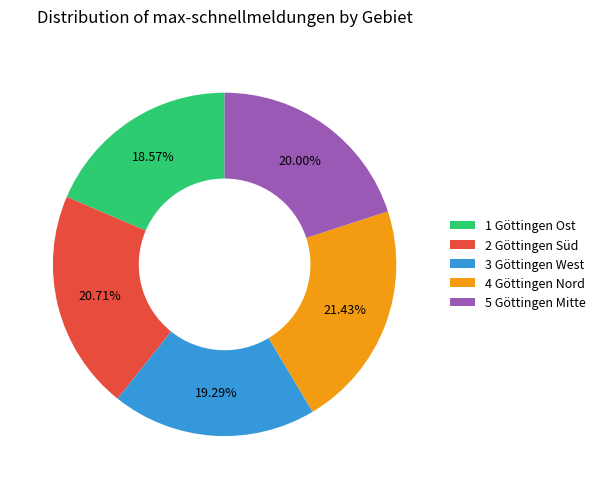

True or false: 3 Göttingen West accounts for 6% of the total.

False